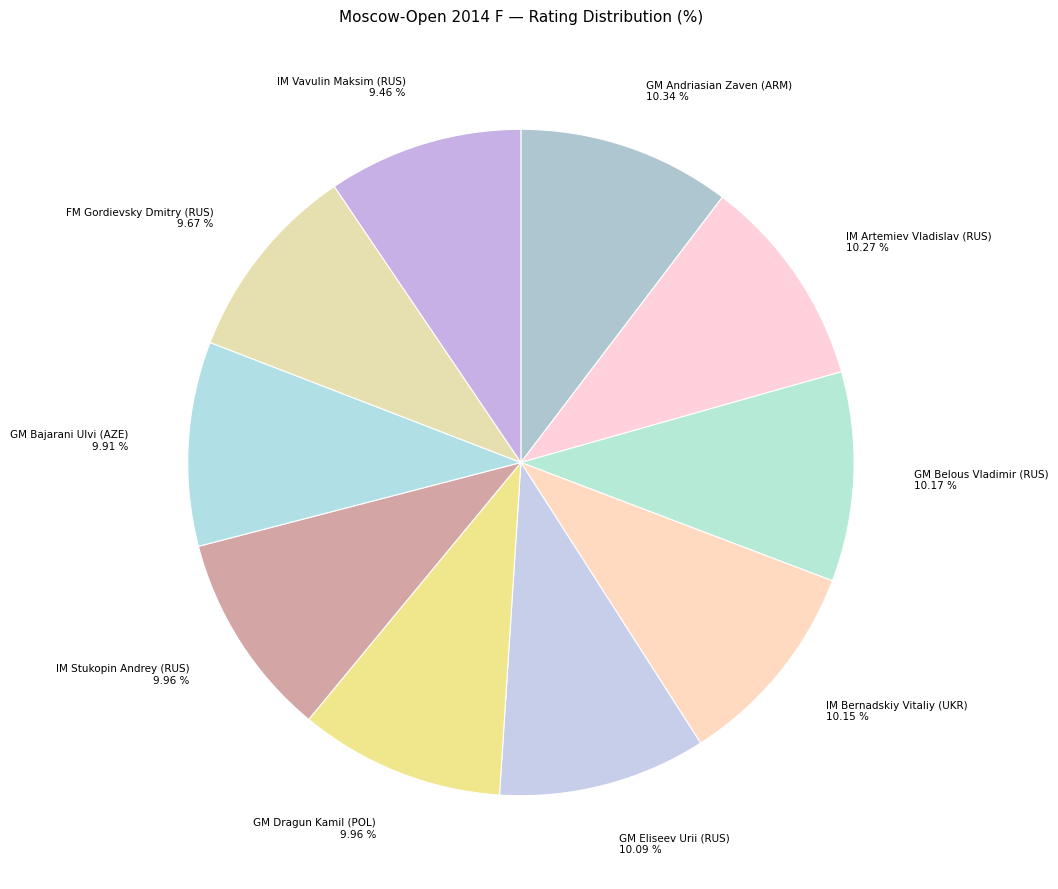

To the nearest percent, what is the average slice percentage?

10%